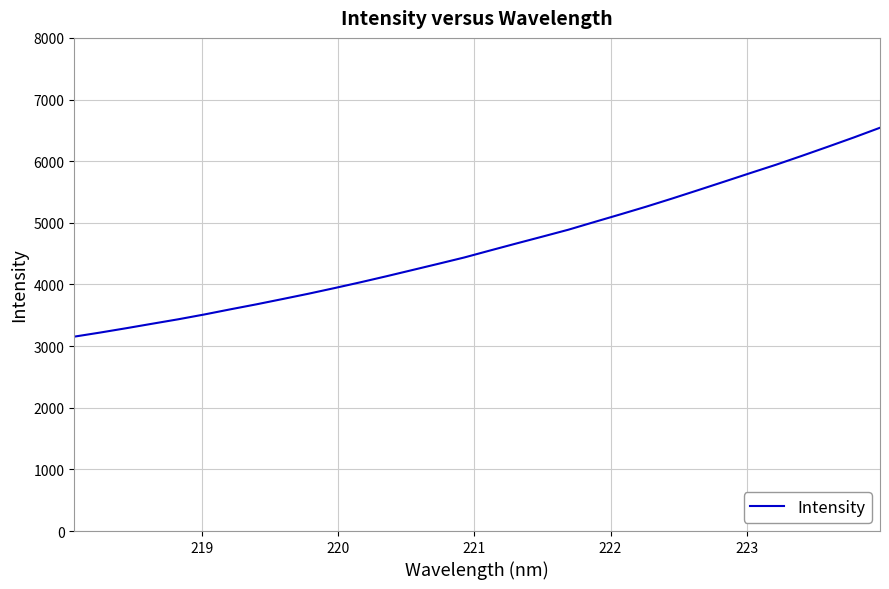

What is the greatest value displayed?

6542.4